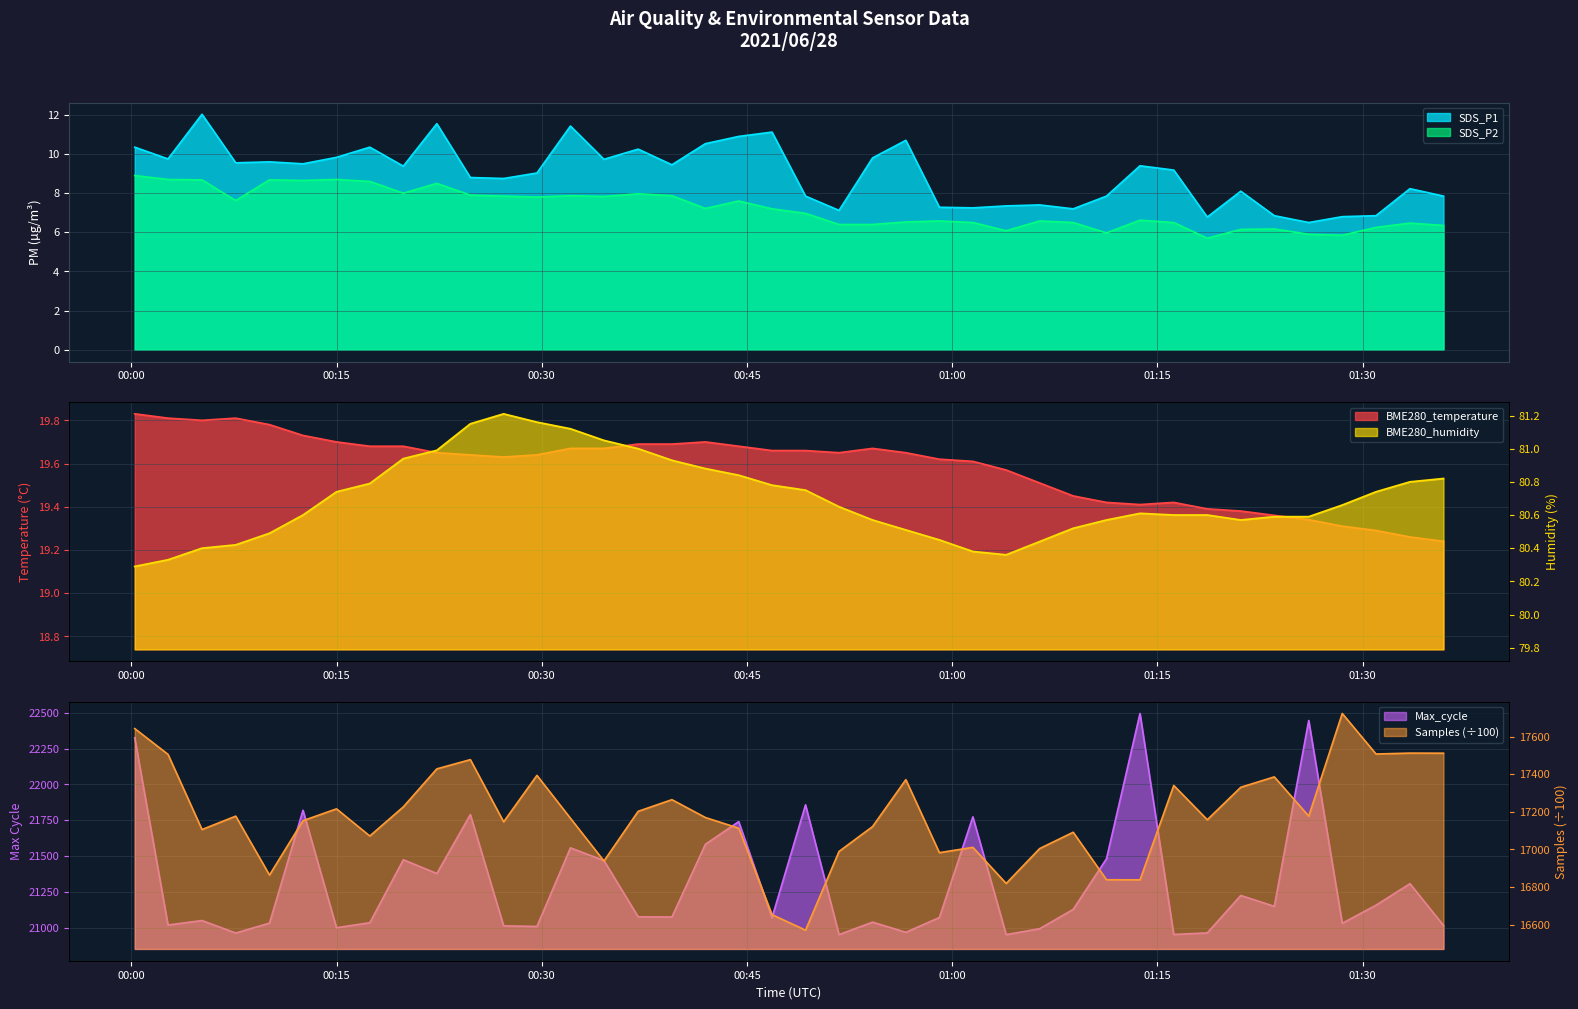

True or false: SDS_P1 and SDS_P2 cross at least once.

False